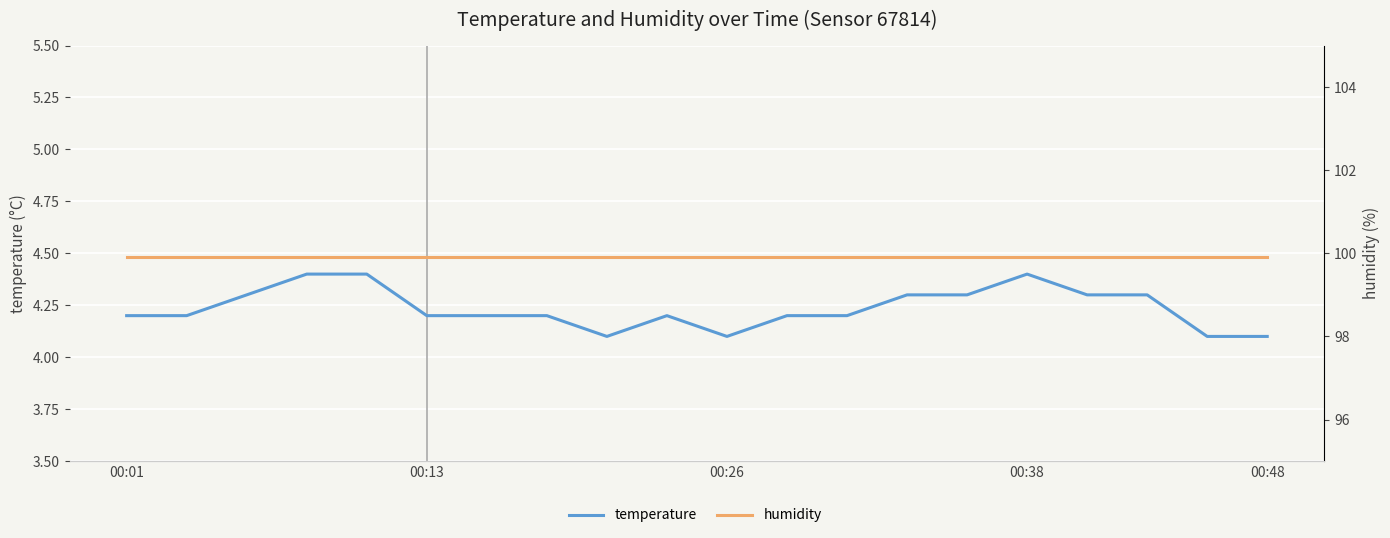

True or false: temperature has more than 1 interior local peaks.

True